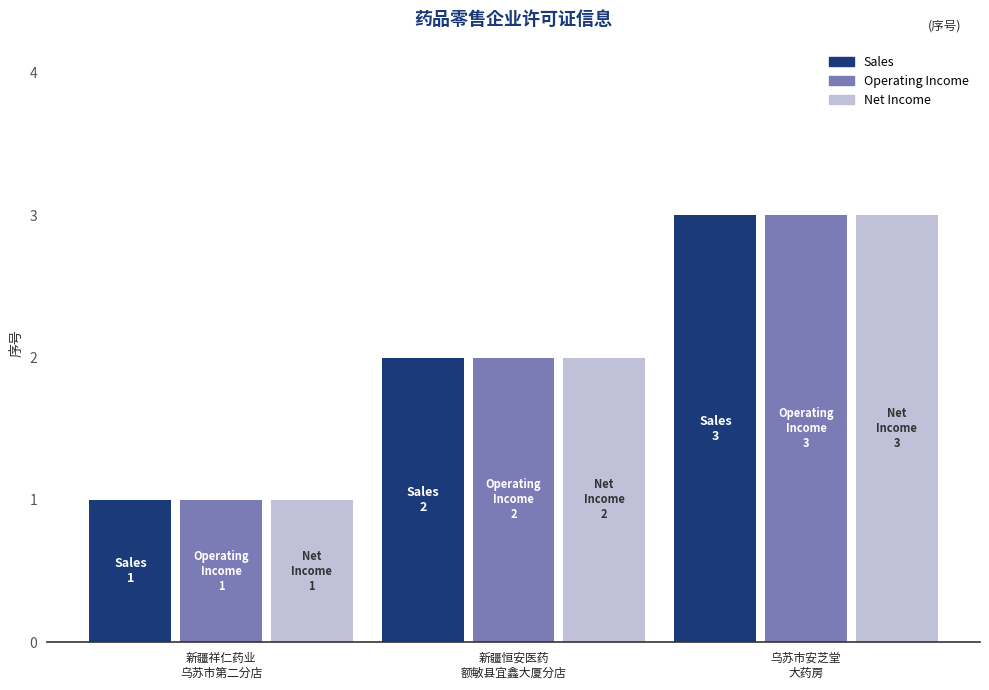

Reading left to right, extract all data points from this chart.

Sales: 新疆祥仁药业
乌苏市第二分店=1	新疆恒安医药
额敏县宜鑫大厦分店=2	乌苏市安芝堂
大药房=3
Operating Income: 新疆祥仁药业
乌苏市第二分店=1	新疆恒安医药
额敏县宜鑫大厦分店=2	乌苏市安芝堂
大药房=3
Net Income: 新疆祥仁药业
乌苏市第二分店=1	新疆恒安医药
额敏县宜鑫大厦分店=2	乌苏市安芝堂
大药房=3